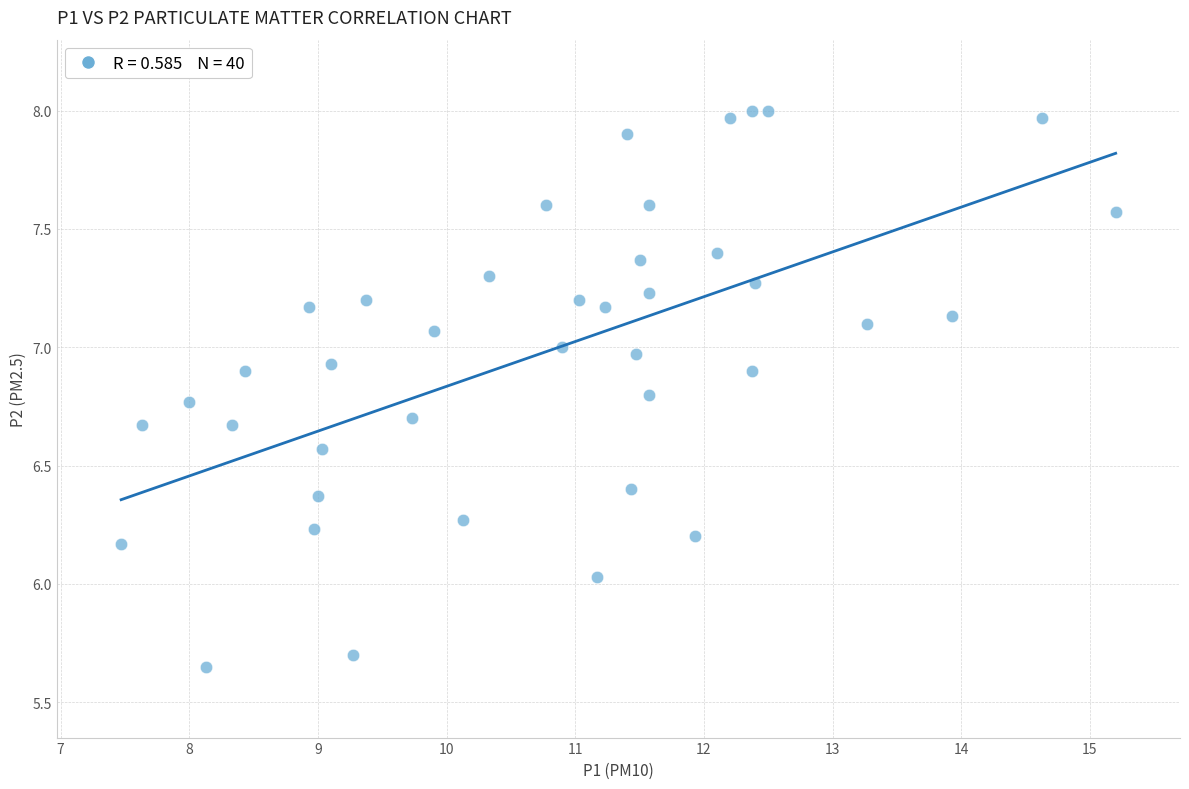

What is the range of X values (max minus min)?

7.7